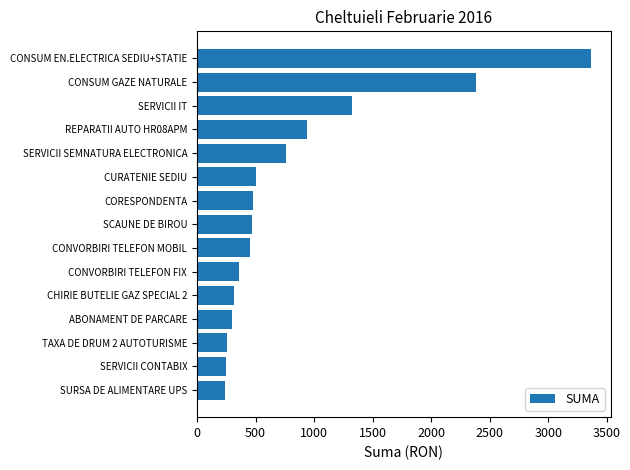

Between CONVORBIRI TELEFON MOBIL and ABONAMENT DE PARCARE, which is larger?

CONVORBIRI TELEFON MOBIL